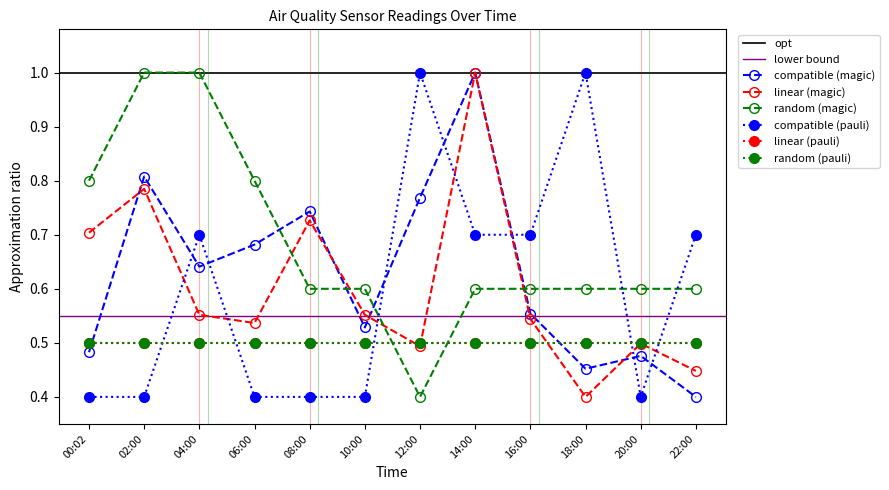

In Signal, how many points are higher than both neighbors (excluding endpoints)?

3